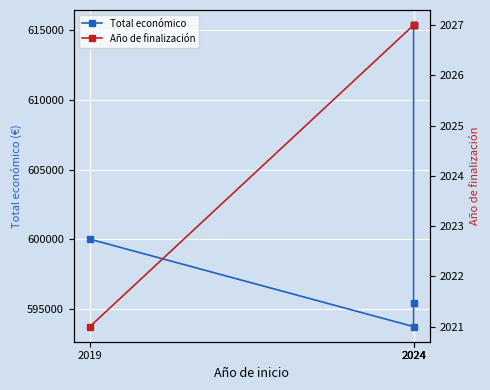

What are all the series names shown in the legend?

Total económico, Año de finalización